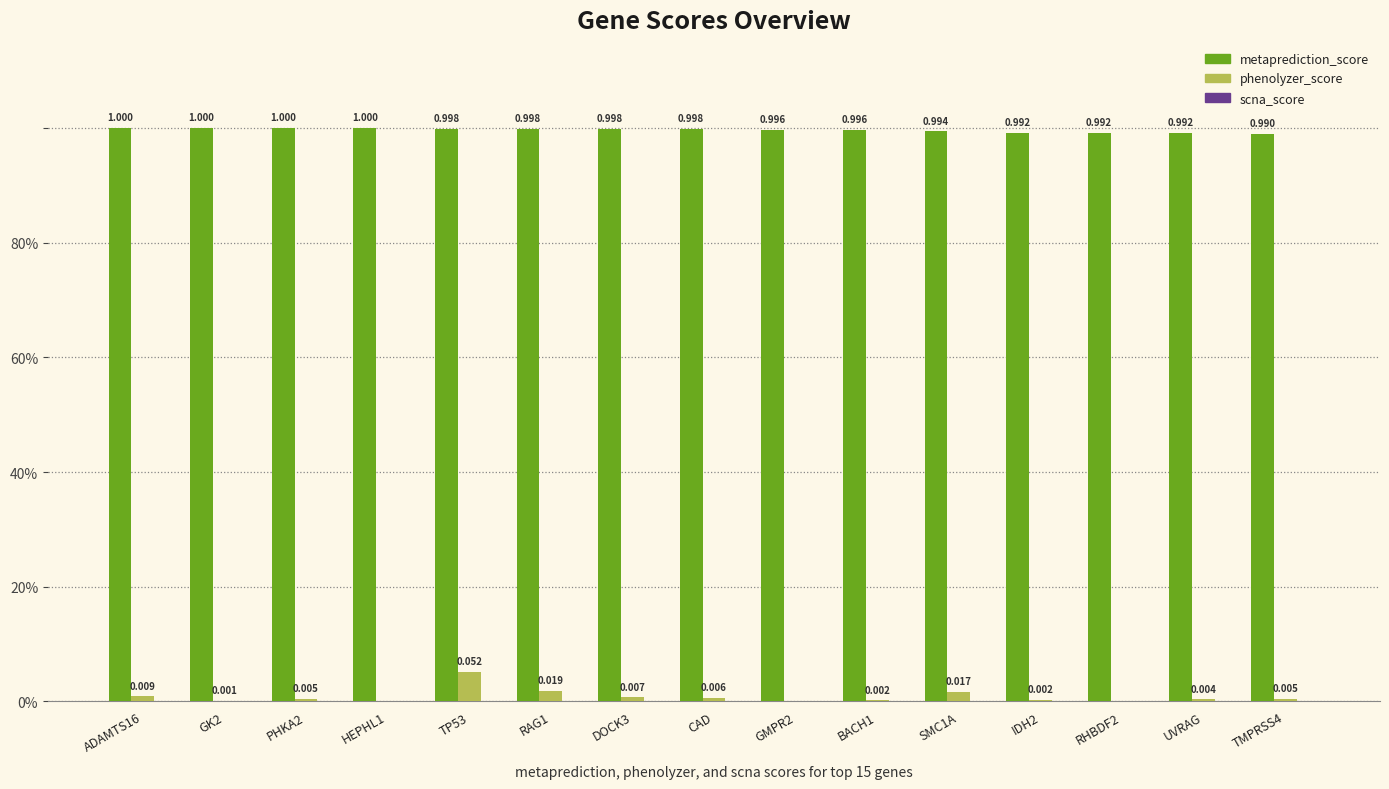

Are the bars horizontal?

No